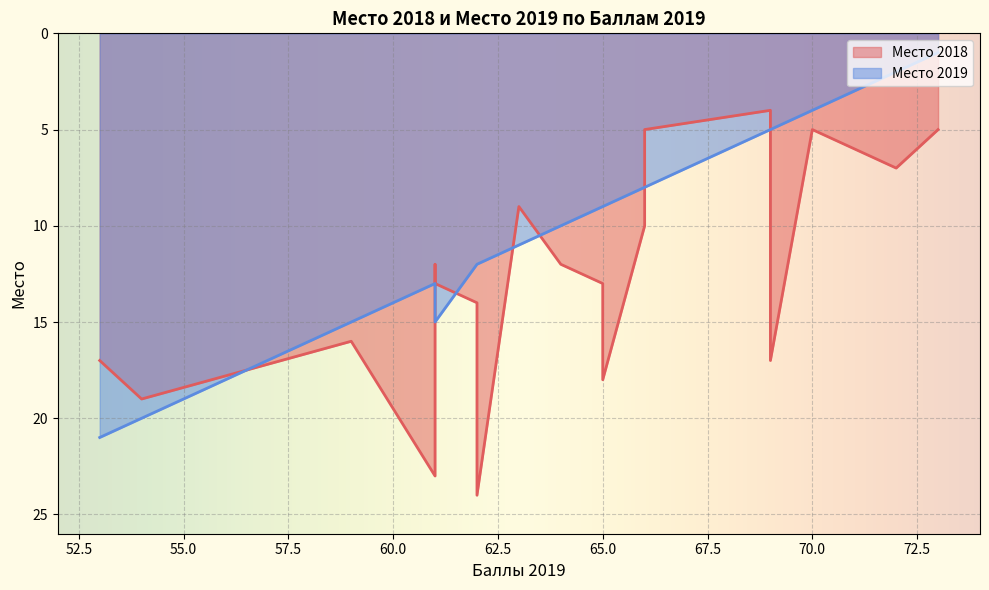

The Место 2019 series shows 8 at 66. True or false?

True